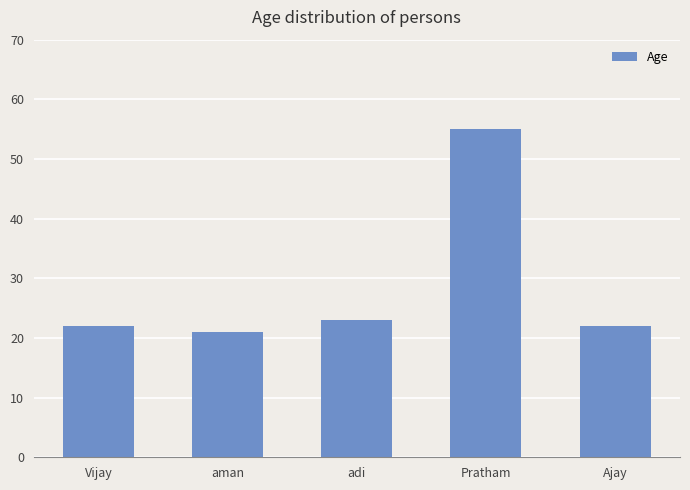

How many series are shown in this chart?

1